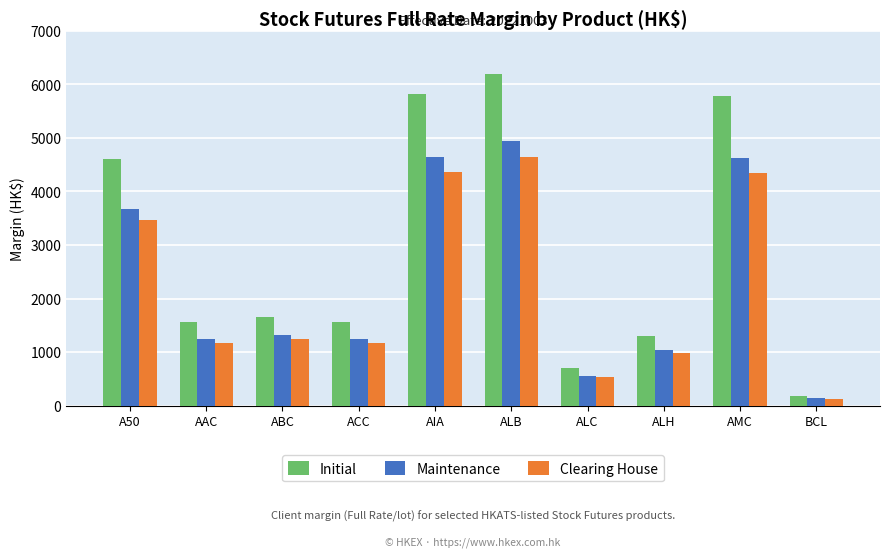

How many data points does each series have?

10